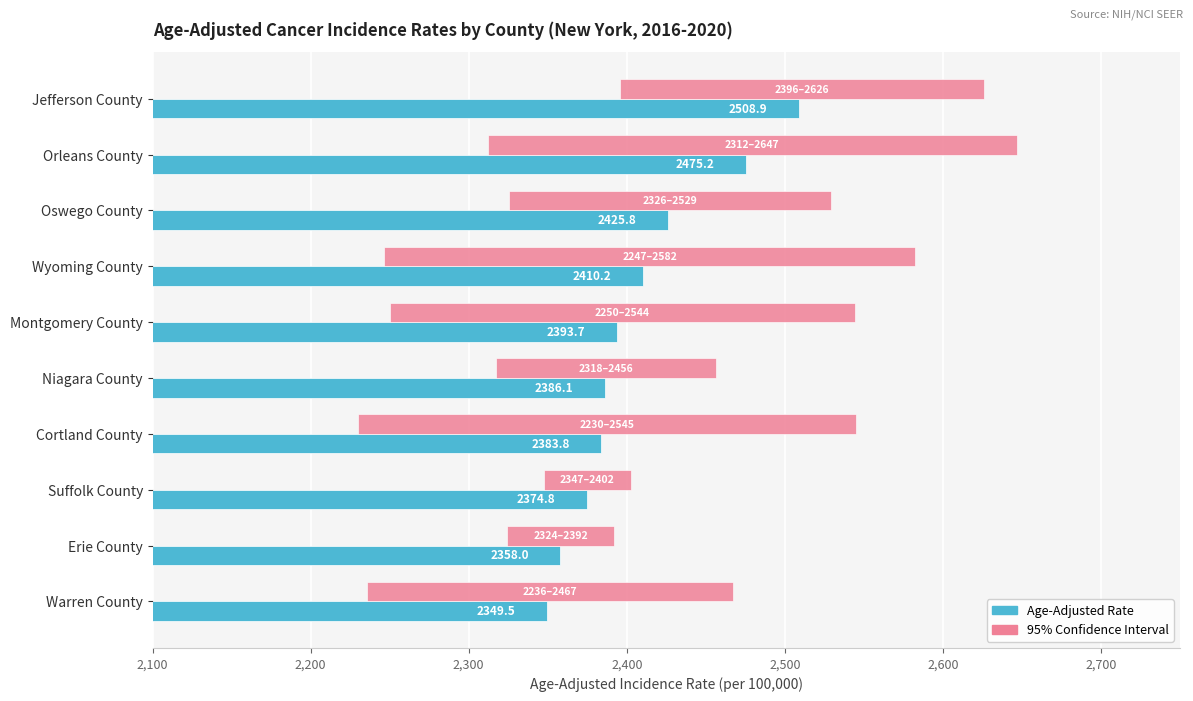

What are all the series names shown in the legend?

Age-Adjusted Rate, 95% Confidence Interval